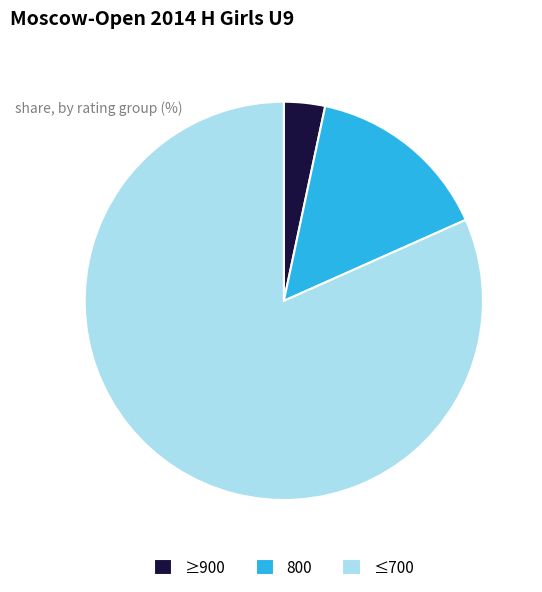

The ≤700 slice represents 82% of the pie. True or false?

True